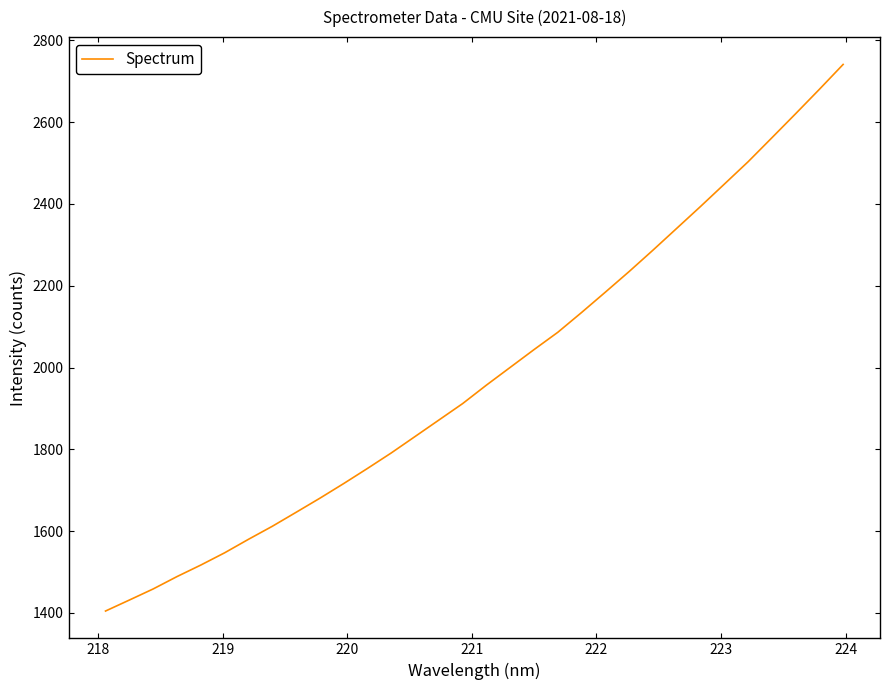

What is the minimum value shown in the chart?

1404.4